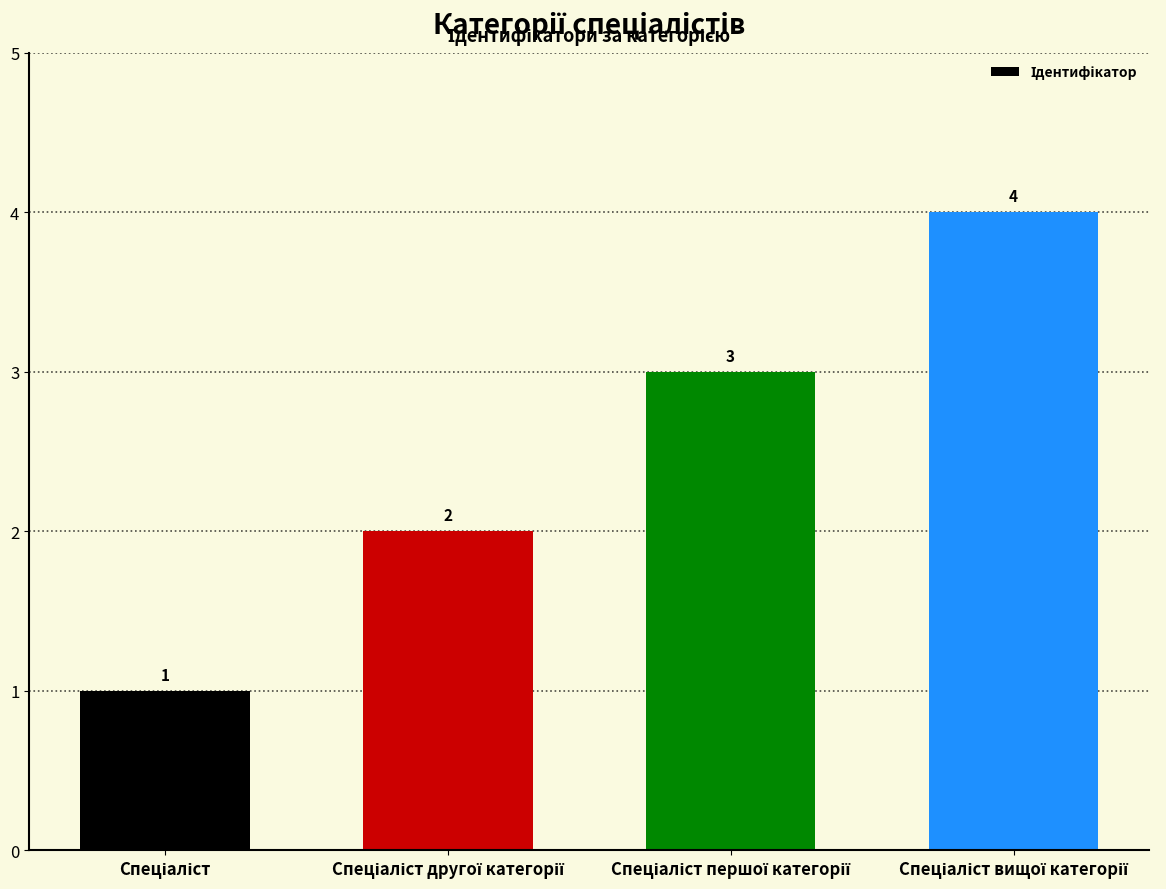

What is the greatest value displayed?

4